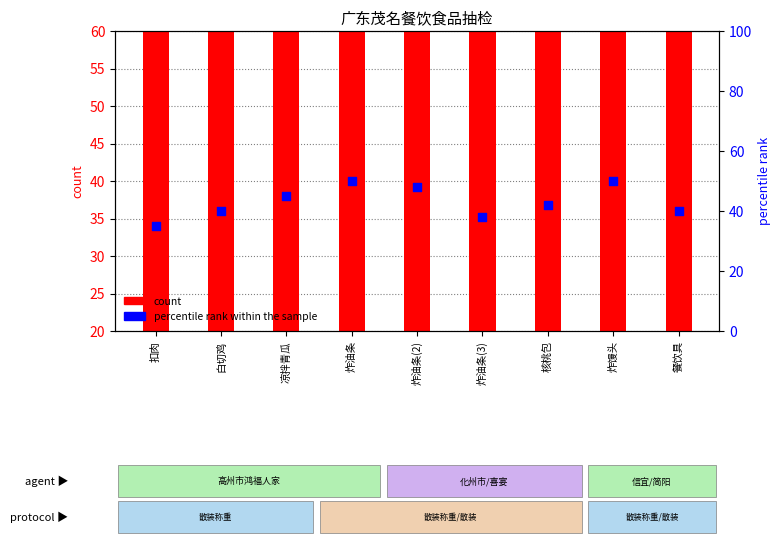

Which series has the largest Y range (max minus min)?

percentile rank within the sample